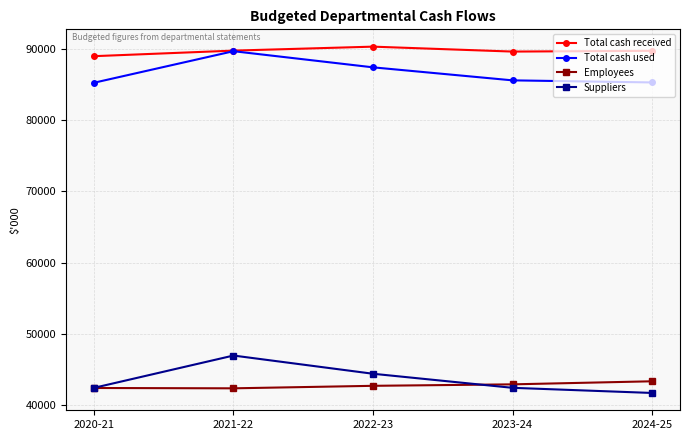

What is the approximate value of Employees at 2021-22, to the nearest 50?

42350